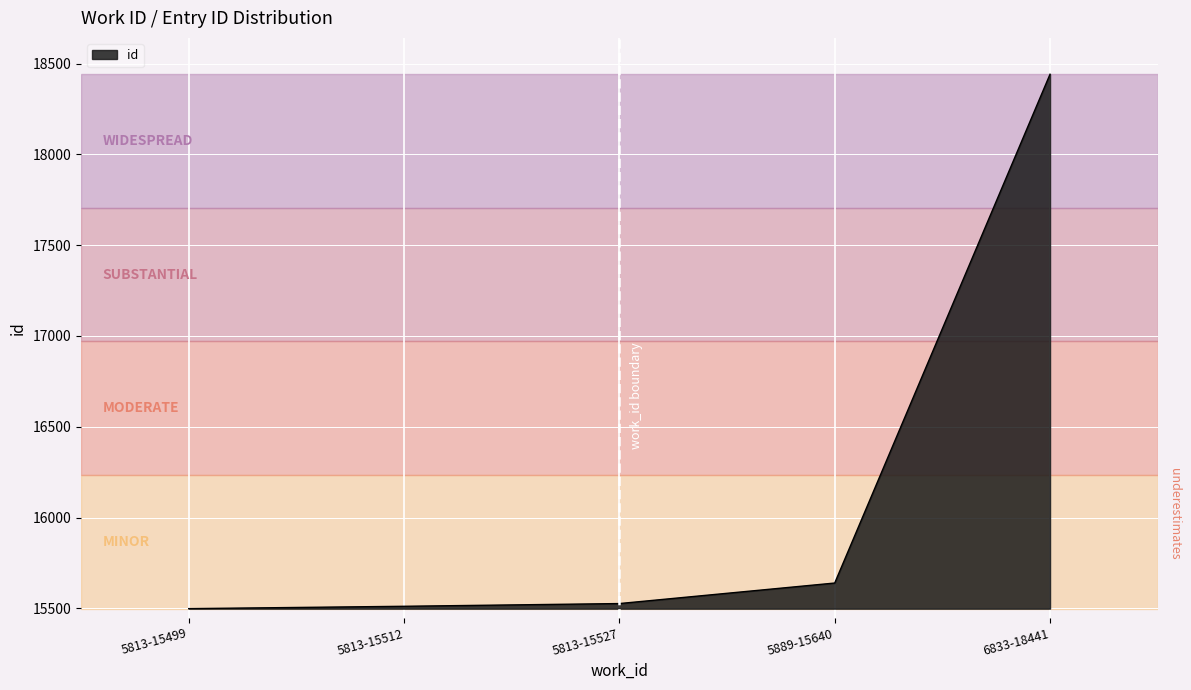

Reading left to right, what are all the values shown in this chart?

5813-15499=15499	5813-15512=15512	5813-15527=15527	5889-15640=15640	6833-18441=18441